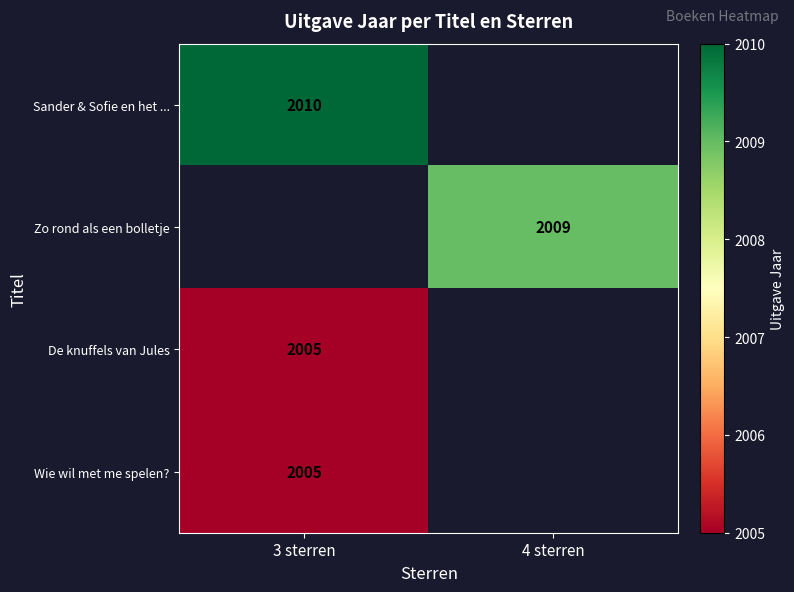

Which category has the highest value across all series?

3 sterren